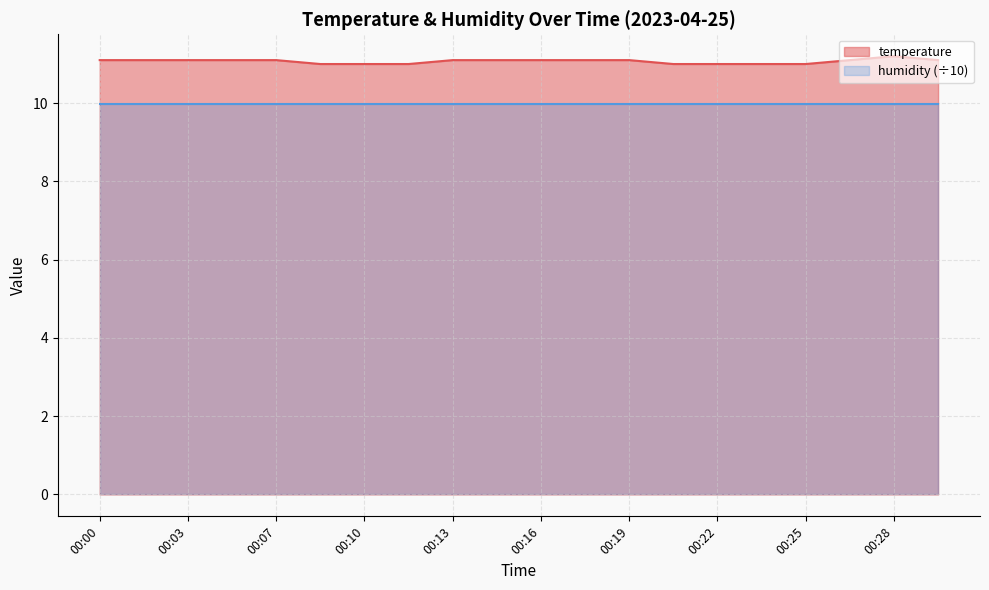

What is the ratio of the value at 00:26 to the value at 00:00?

1.0